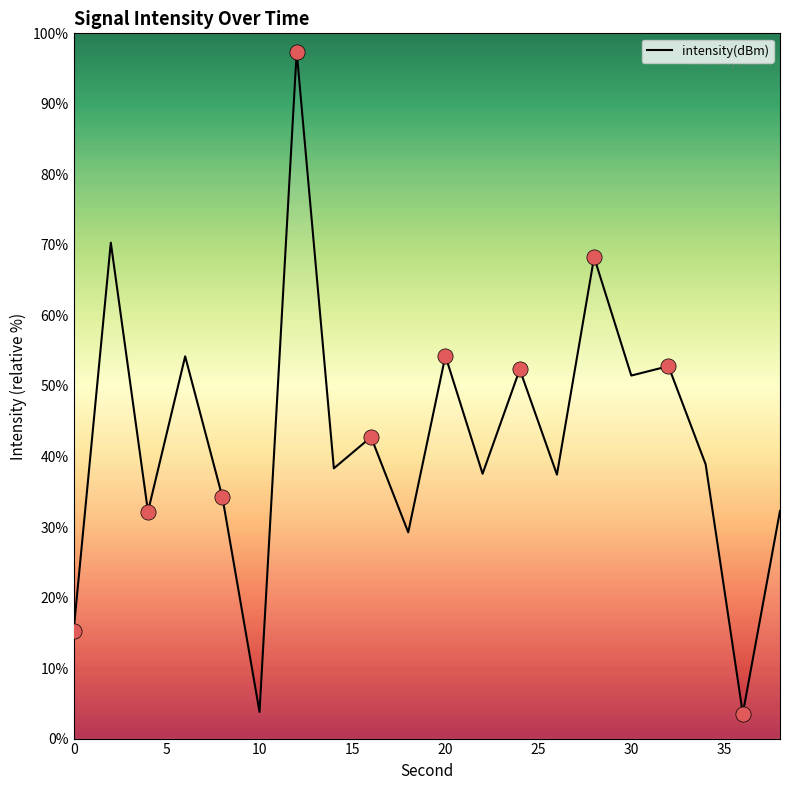

What is the minimum value shown in the chart?

3.5